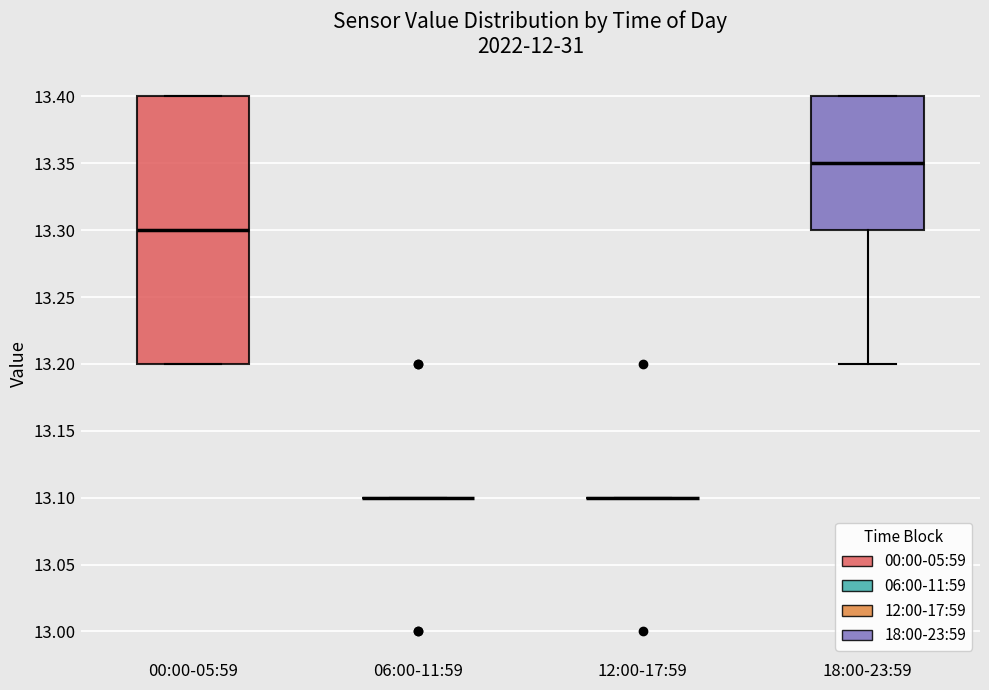

Comparing the boxes themselves (not the whiskers), which one is the tallest?

00:00-05:59